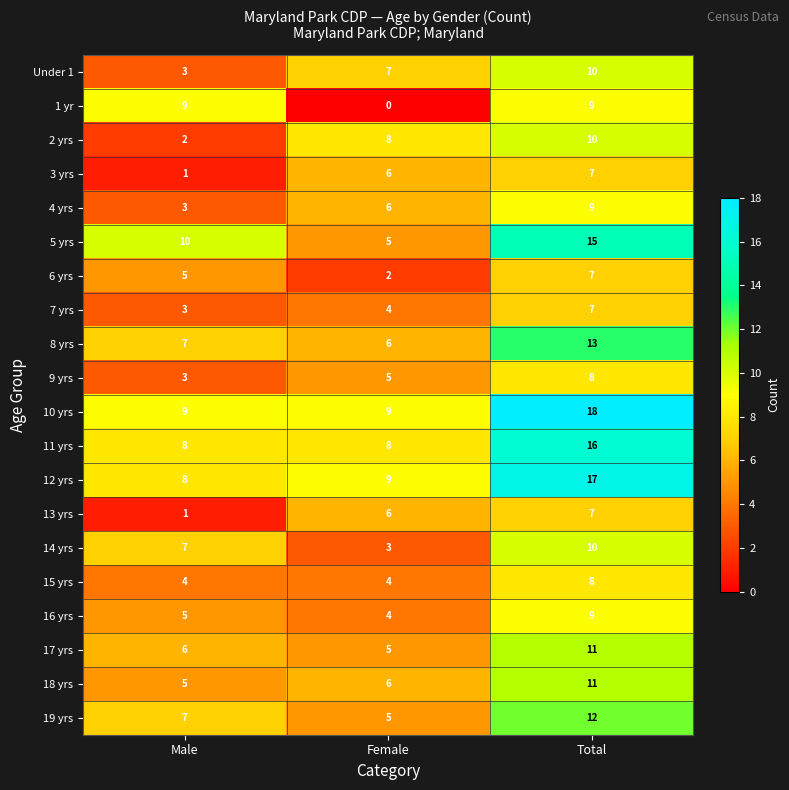

What is the sum of all 16 yrs values?

18